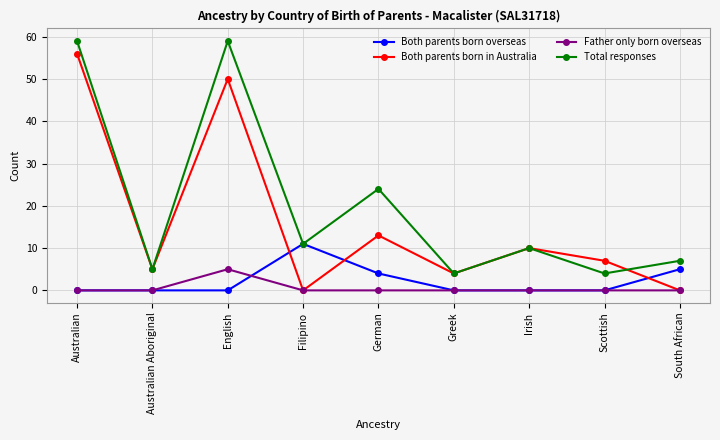

How many times do Both parents born in Australia and Both parents born overseas cross each other?

3